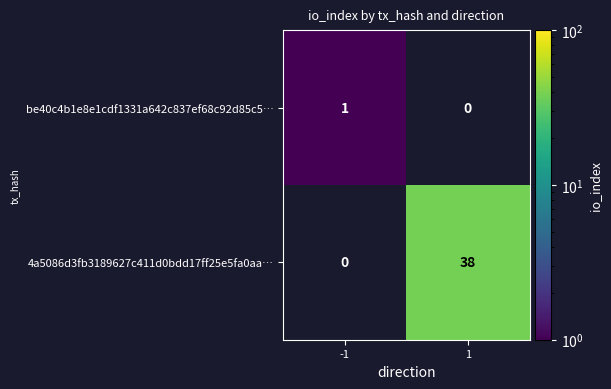

The 4a5086d3fb3189627c411d0bdd17ff25e5fa0aa… series shows 63 at 1. True or false?

False